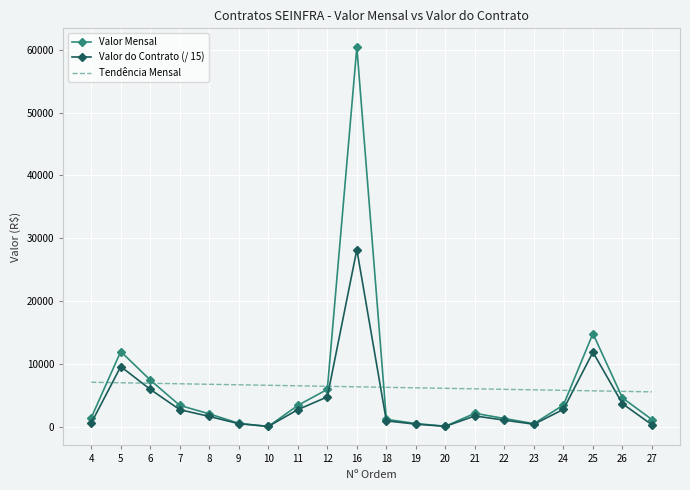

What is the sum of the Valor do Contrato (/ 15) values at 16 and 21?

29885.2